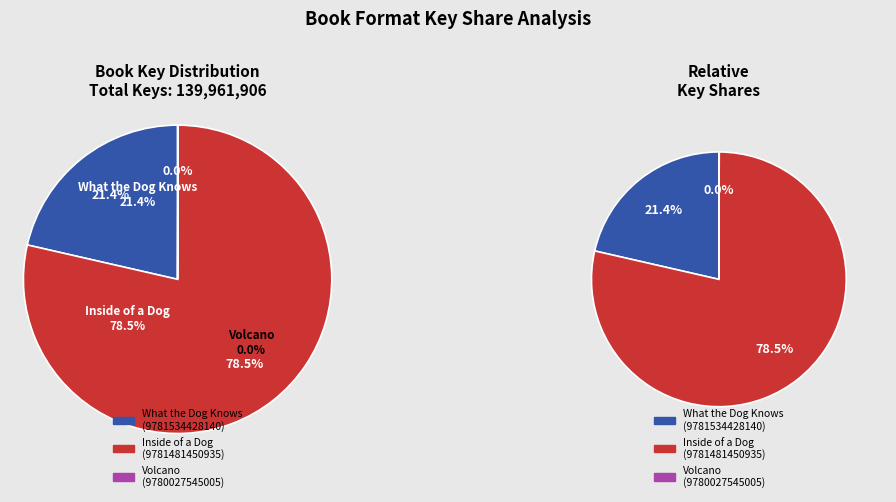

How many slices are in this pie chart?

3